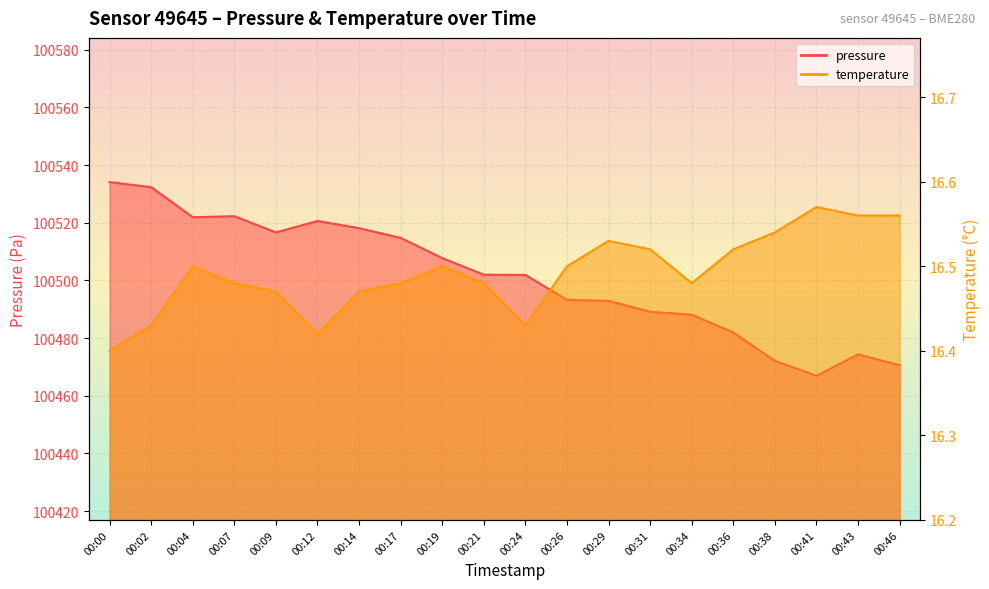

True or false: pressure and temperature intersect in this chart.

False